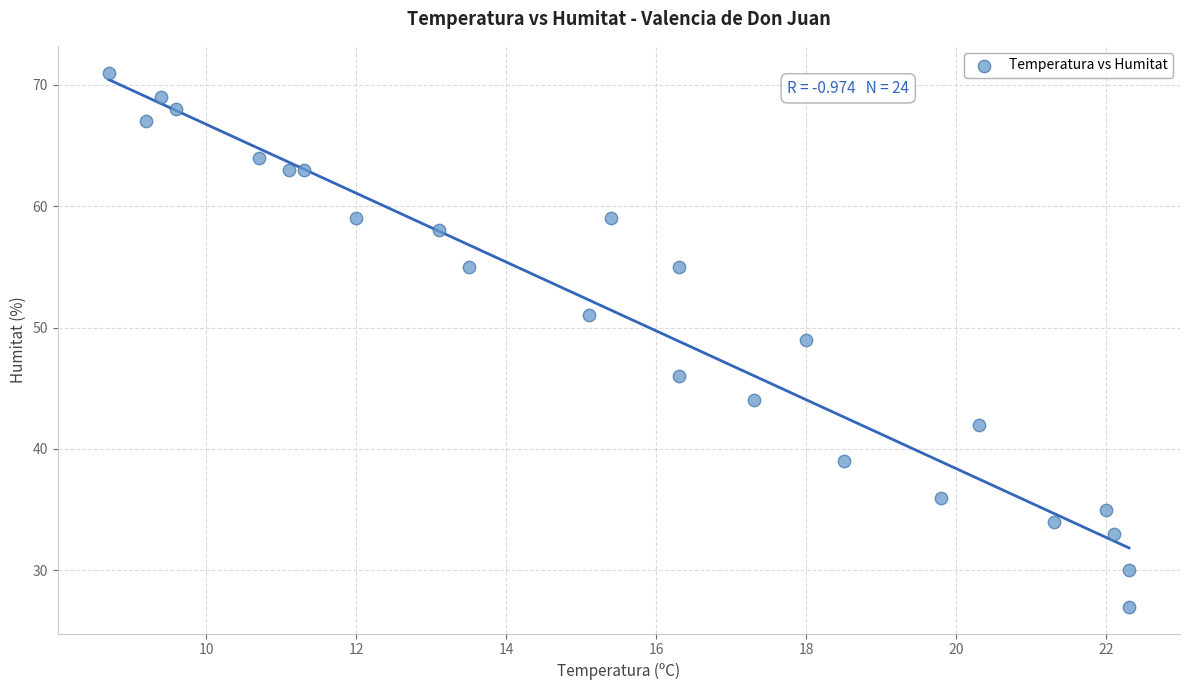

What is the range of Y values (max minus min)?

44